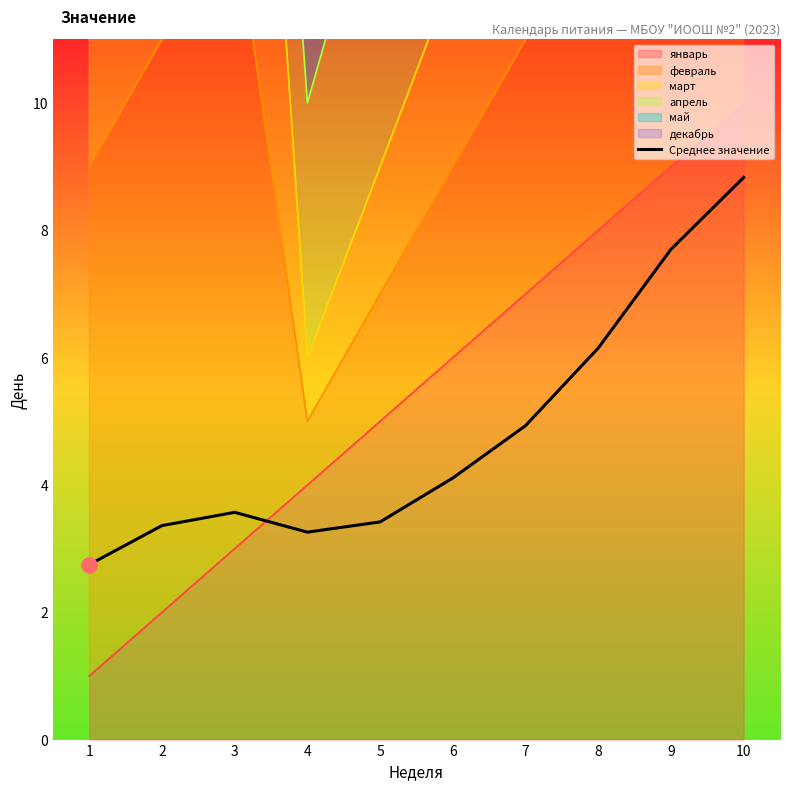

What is the change in value from 9 to 10?

+1.1